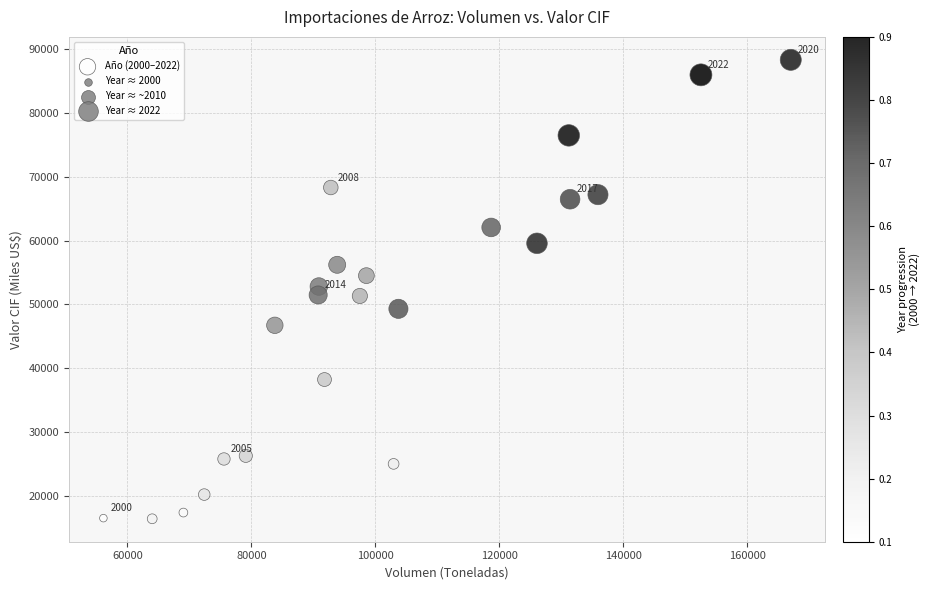

What is the range of Y values (max minus min)?

71976.7